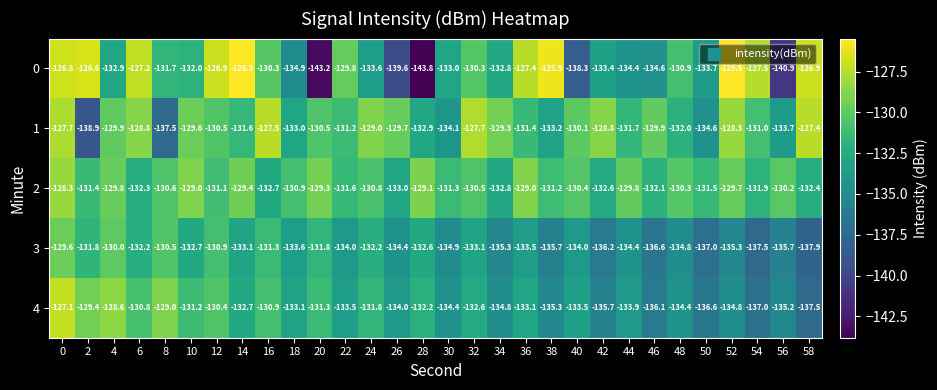

What is the smallest value displayed?

-143.8